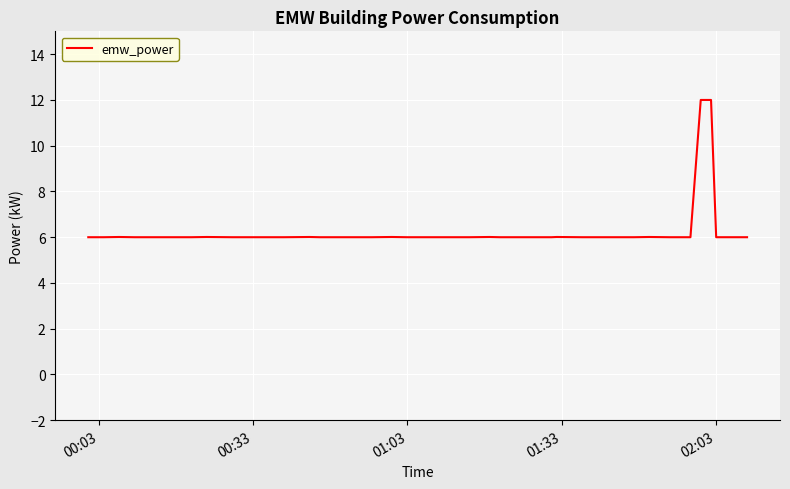

How many lines are shown in the chart?

1